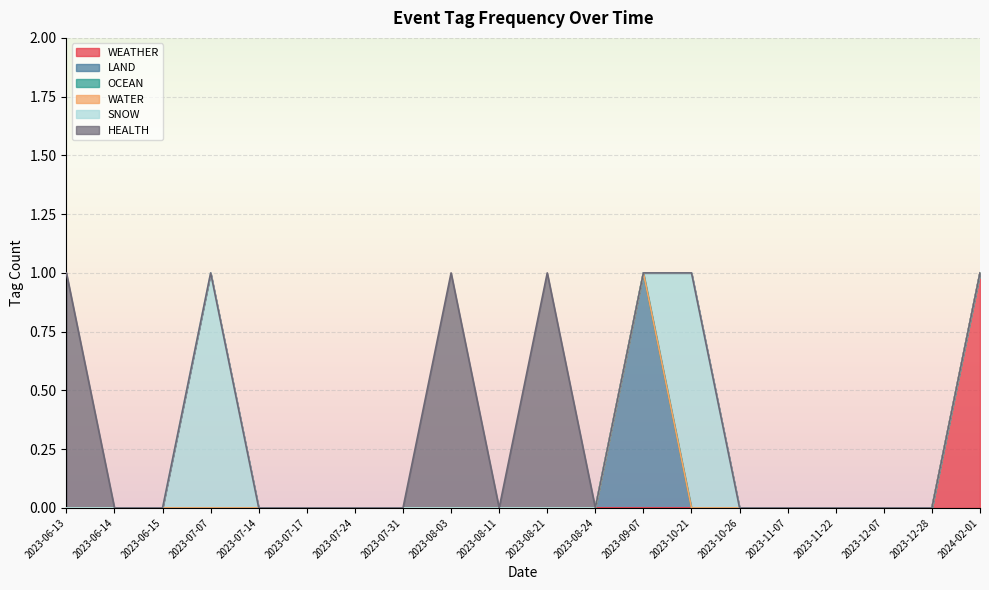

What is the maximum value for HEALTH?

1